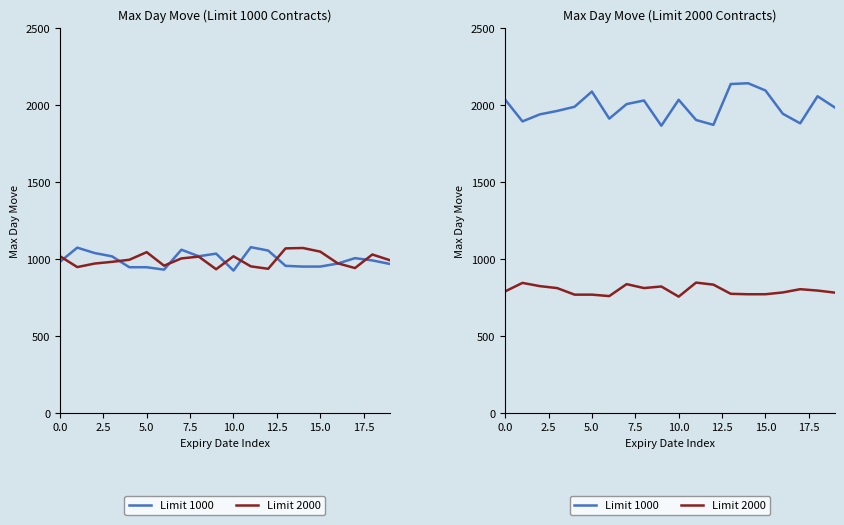

Is the value of Limit 1000 at 5.0 greater than the value of Limit 2000 at 16?

Yes